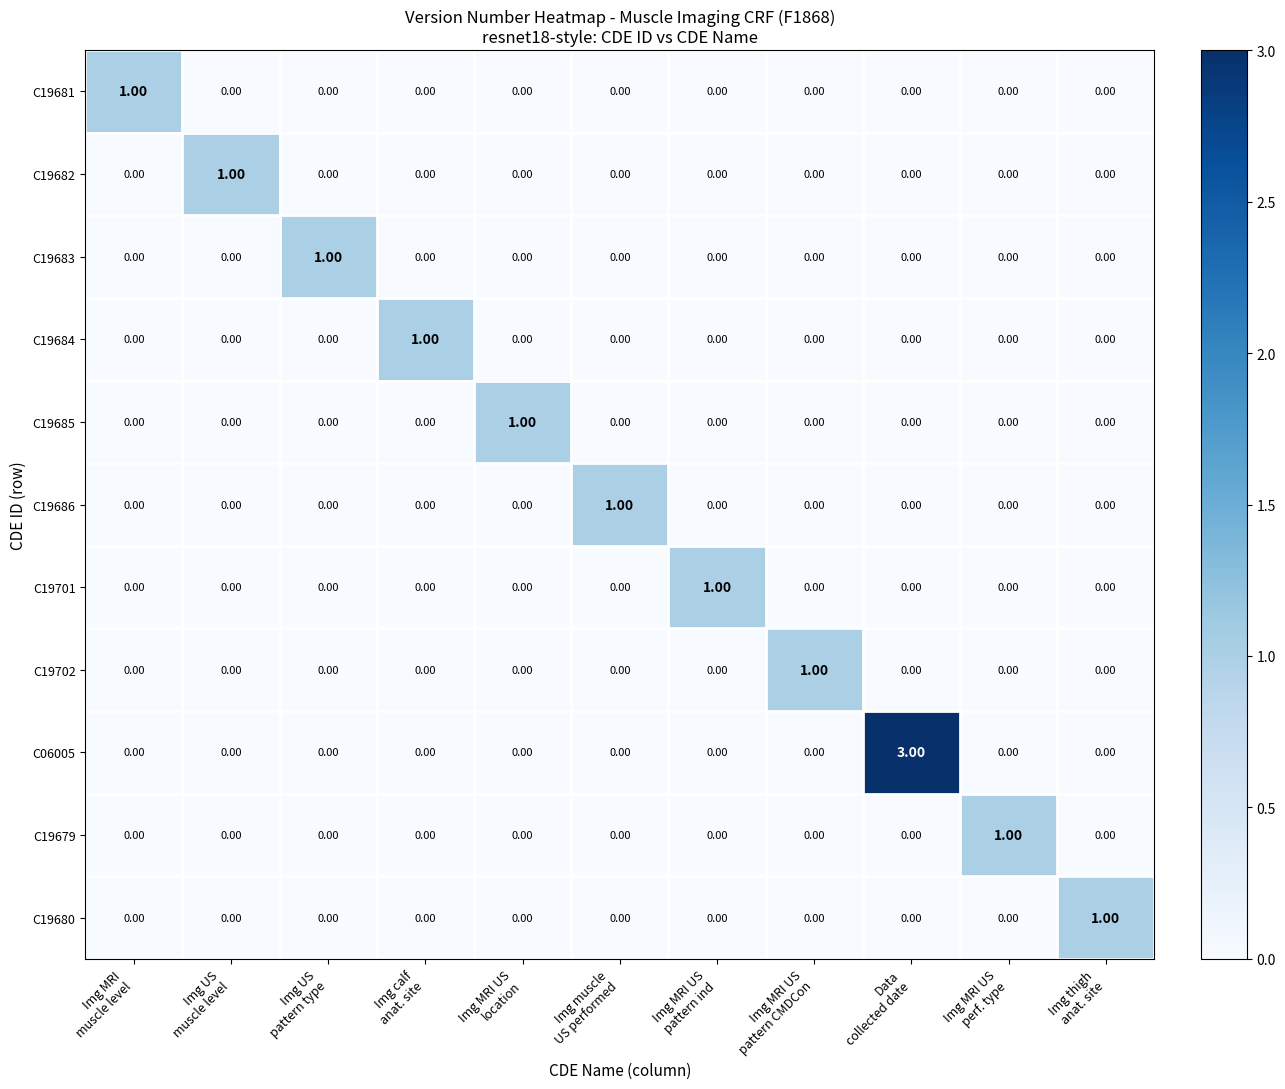

Which series has the largest total across all categories?

C06005